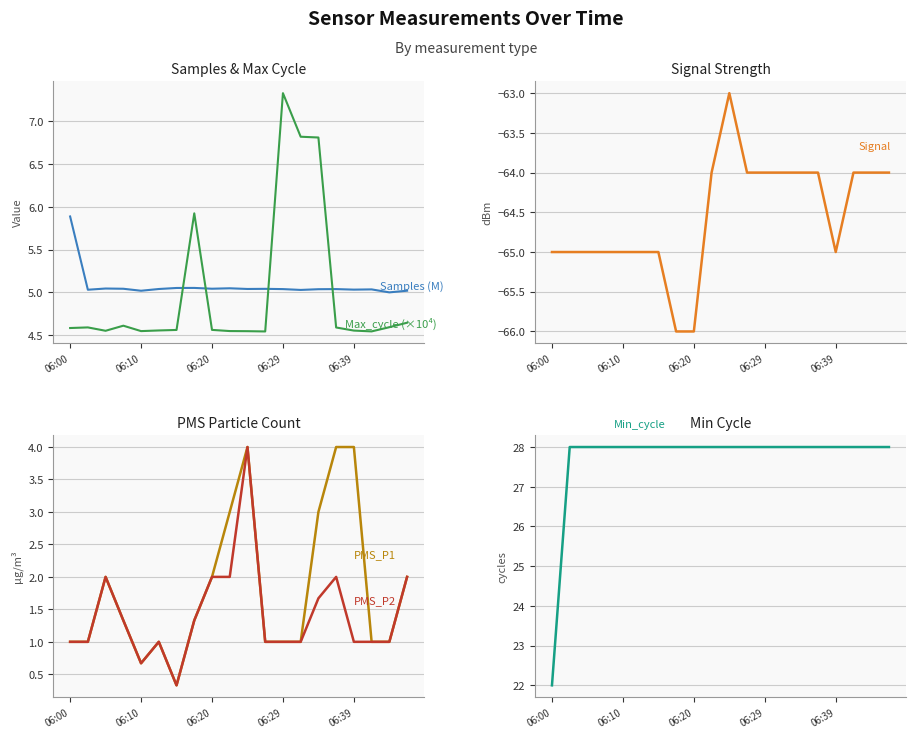

What is the sum of all Min_cycle values?

554.0